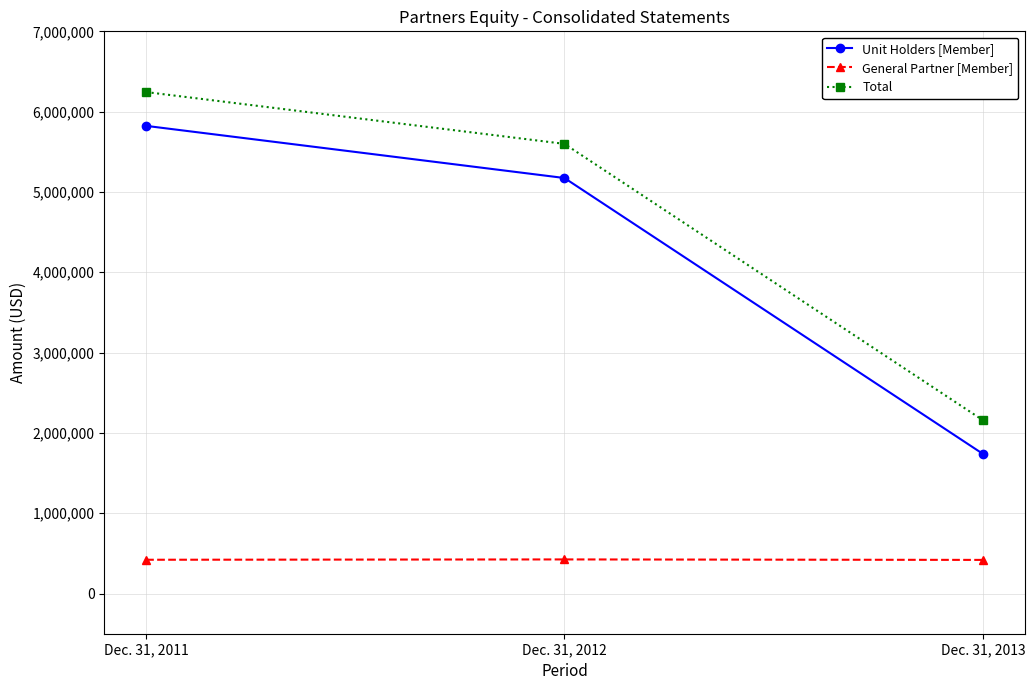

What is the average value of the Unit Holders [Member] series?

4245462